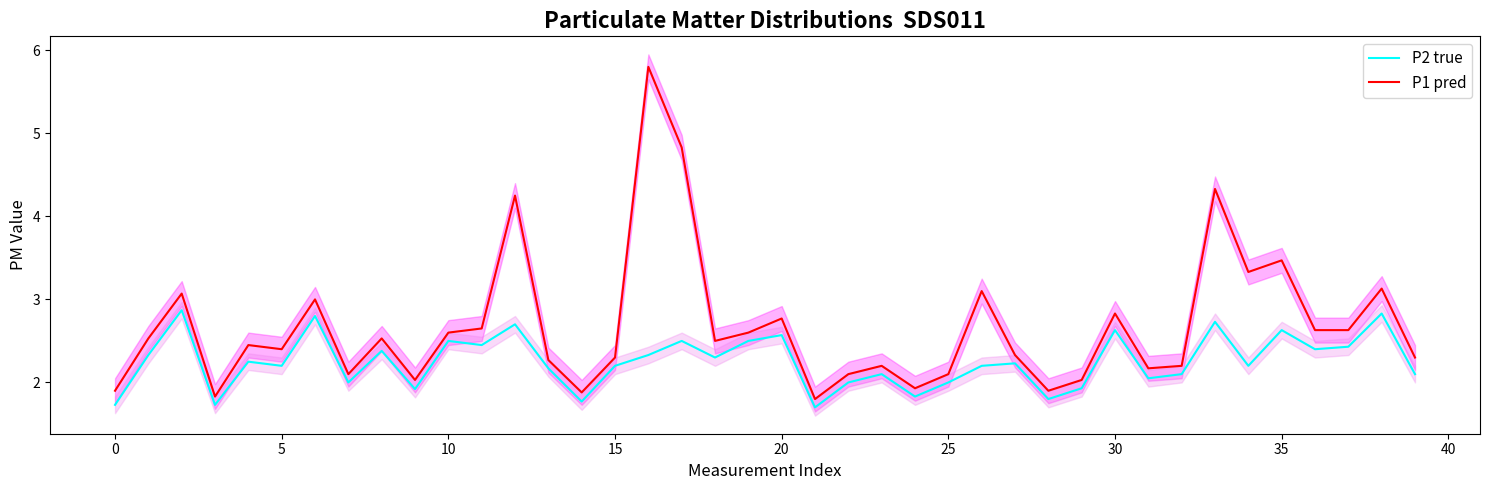

Reading left to right, list all the values displayed in this chart.

P2 true: 1.7	2.3	2.9	1.7	2.2	2.2	2.8	2.0	2.4	1.9	2.5	2.5	2.7	2.2	1.8	2.2	2.3	2.5	2.3	2.5	2.6	1.7	2.0	2.1	1.8	2.0	2.2	2.2	1.8	1.9	2.6	2.0	2.1	2.7	2.2	2.6	2.4	2.4	2.8	2.1
P1 pred: 1.9	2.5	3.1	1.8	2.5	2.4	3.0	2.1	2.5	2.0	2.6	2.6	4.2	2.3	1.9	2.3	5.8	4.8	2.5	2.6	2.8	1.8	2.1	2.2	1.9	2.1	3.1	2.3	1.9	2.0	2.8	2.2	2.2	4.3	3.3	3.5	2.6	2.6	3.1	2.3